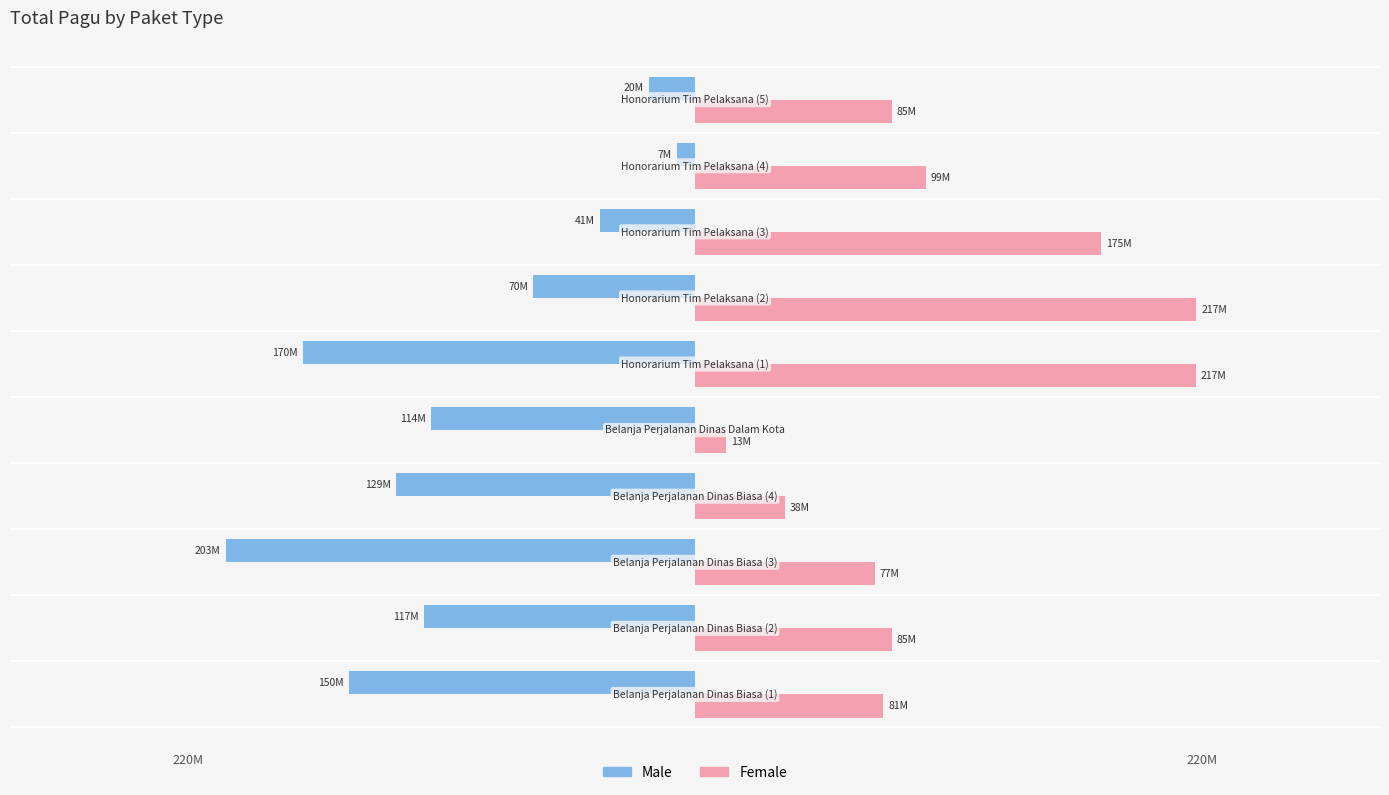

List the series in order of their overall mean, highest first.

Female, Male